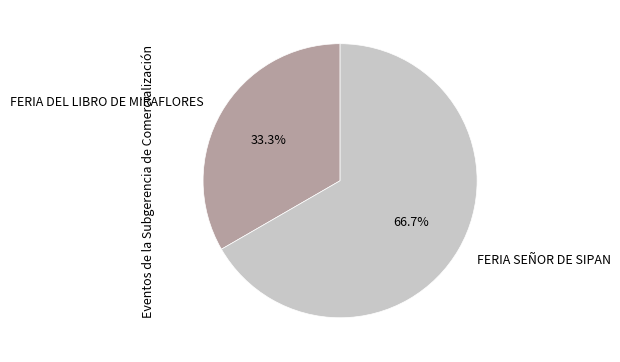

Approximately how many times larger is the value at FERIA SEÑOR DE SIPAN compared to FERIA DEL LIBRO DE MIRAFLORES?

2.0